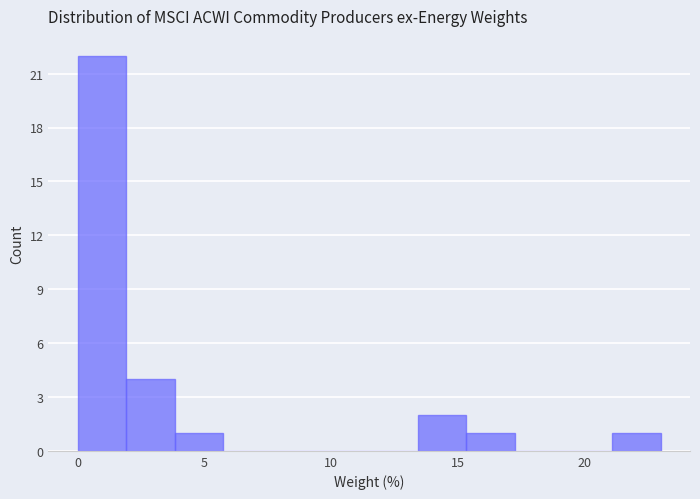

Read against the x-axis, roughly where is the centre of the tallest bar?

1.0